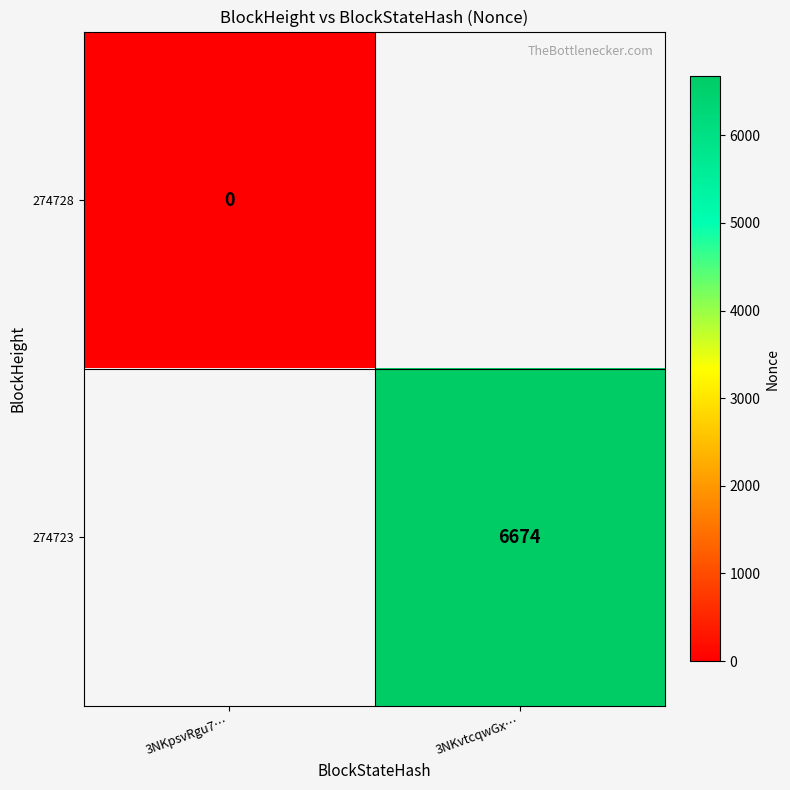

Is it true that 274723 equals 6674 at 3NKvtcqwGx…?

True